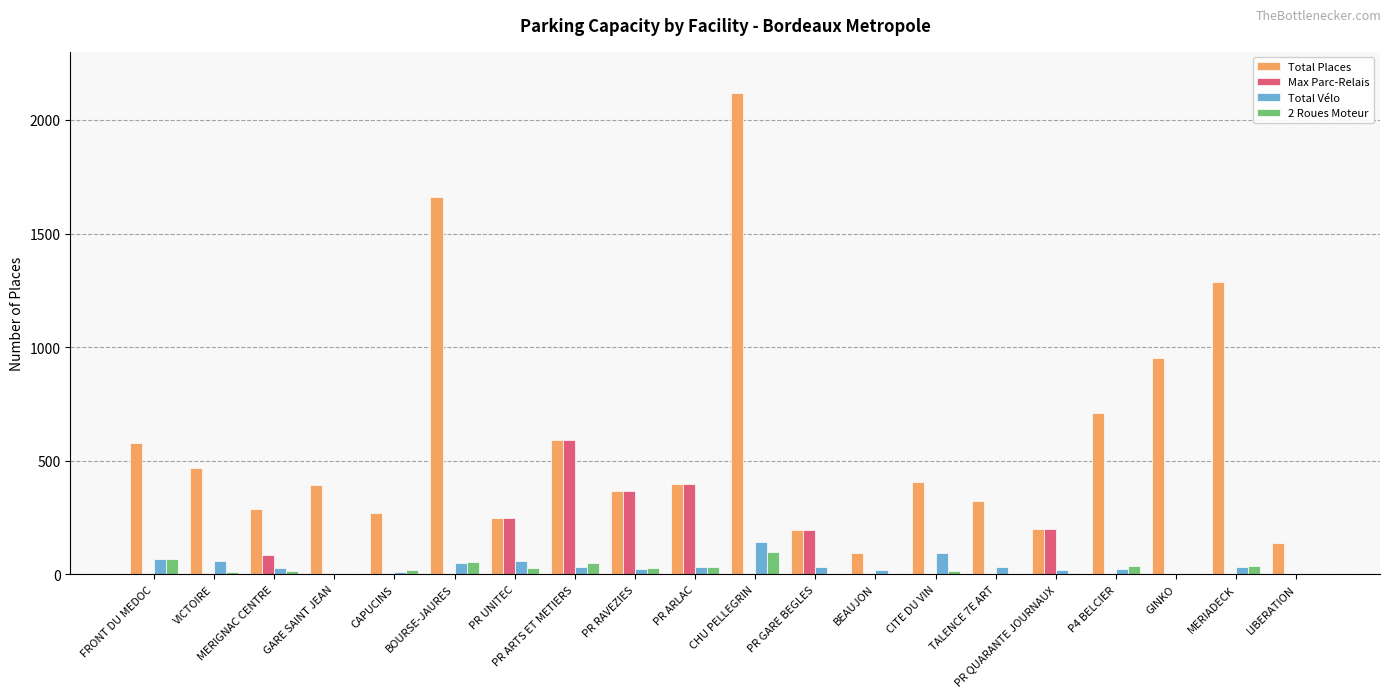

How many categories are shown in the chart?

20